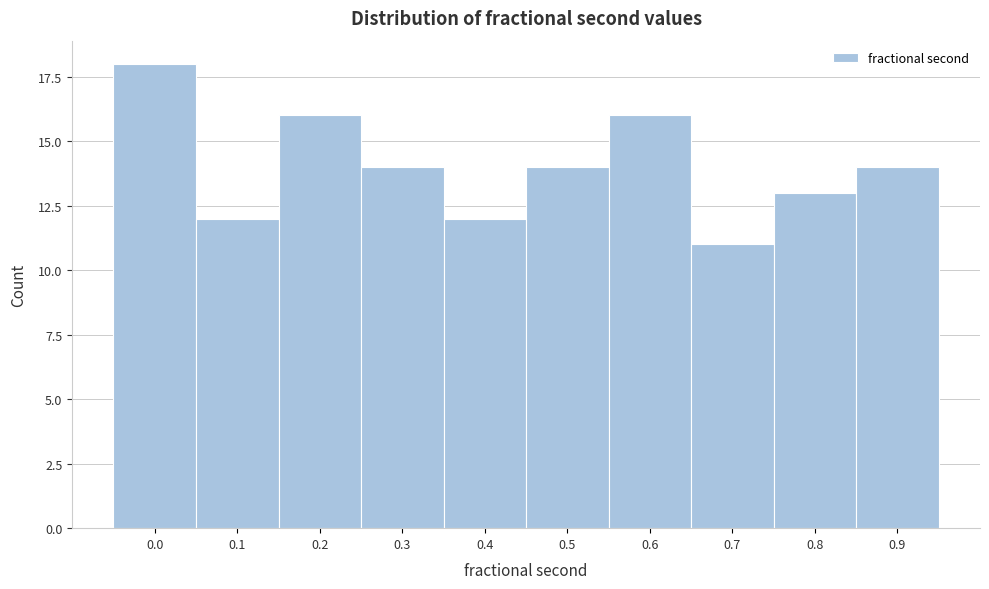

Reading right to left, what are all the values shown in this chart?

14	13	11	16	14	12	14	16	12	18